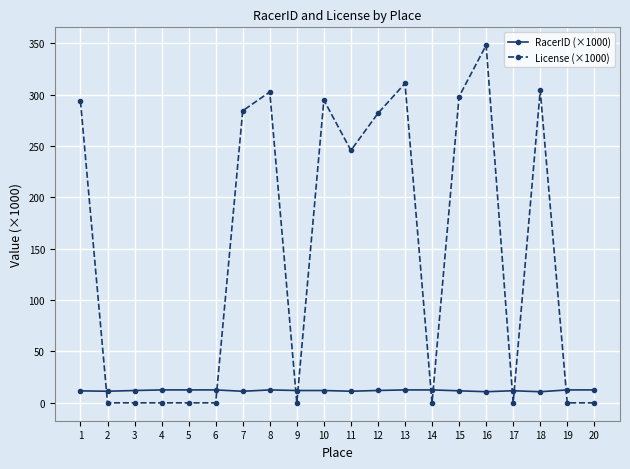

How many times do License (×1000) and RacerID (×1000) cross each other?

9